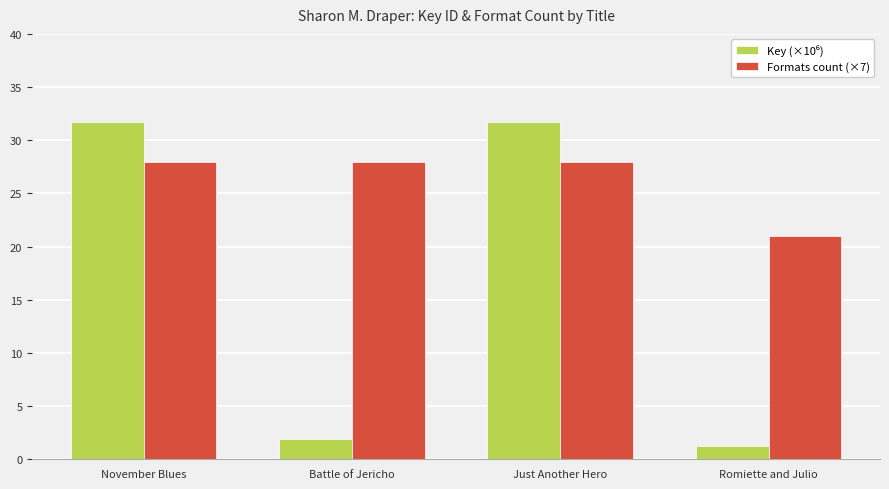

What position from the left is Battle of Jericho?

2